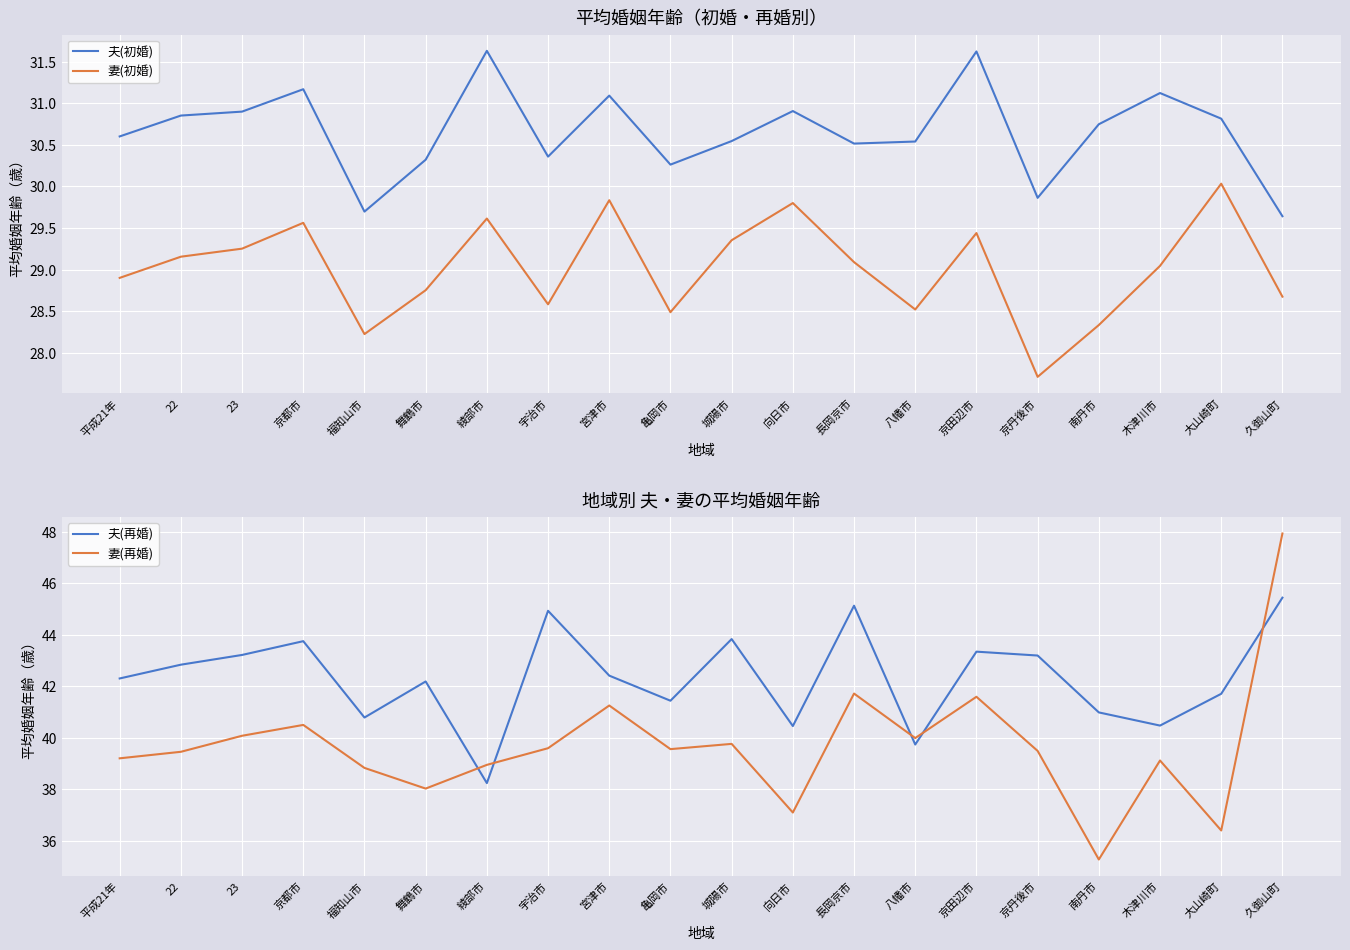

What is the total value across all series at 福知山市?

137.5